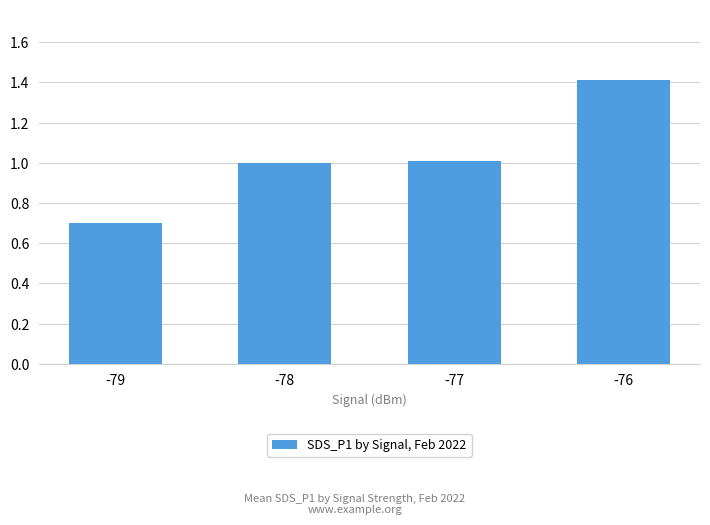

Which has a higher value, -77 or -79?

-77